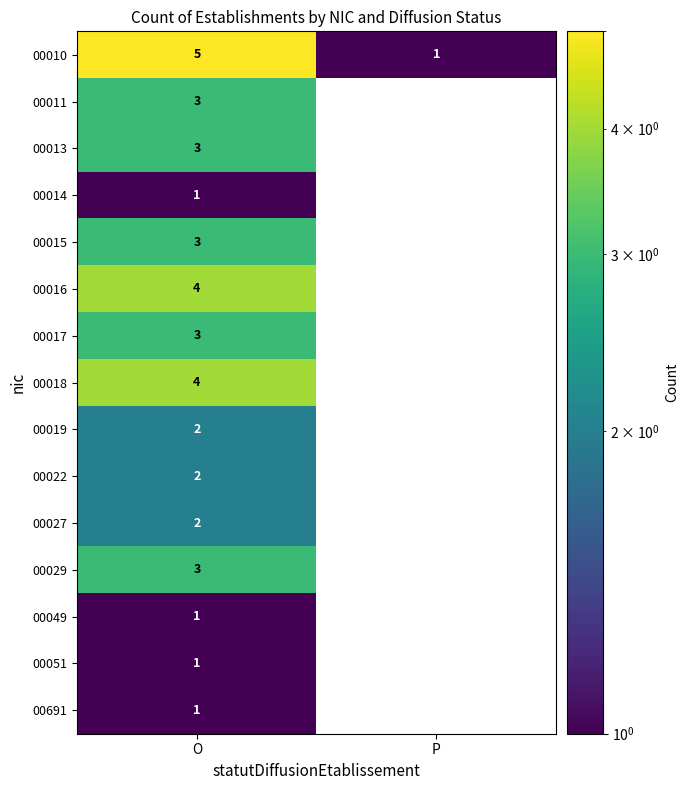

How many data points does each series have?

2